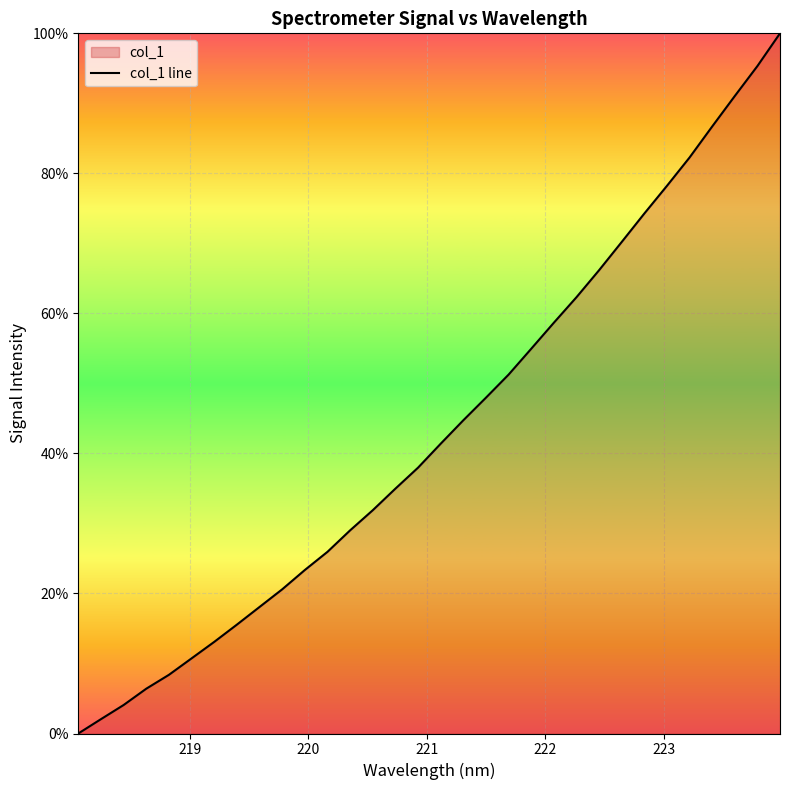

What is the difference between the maximum and minimum values?

1.0